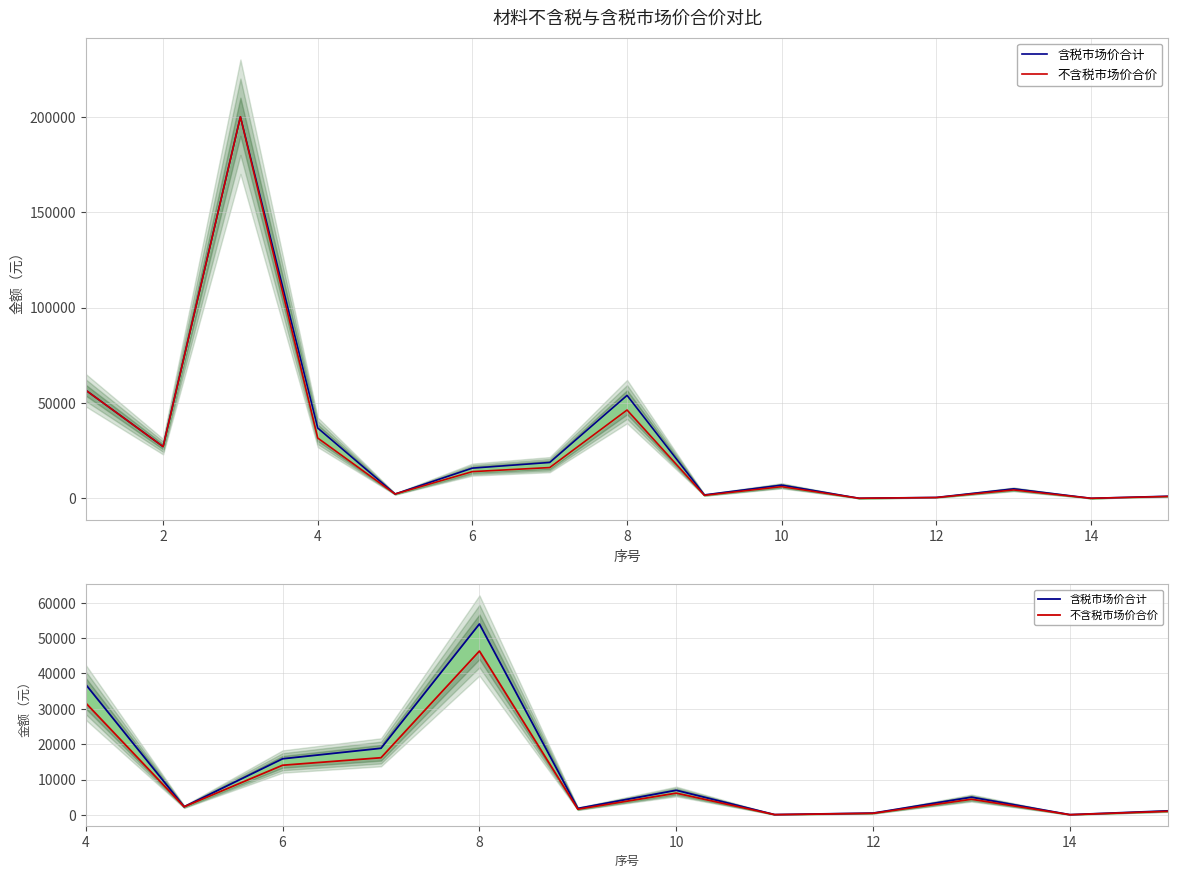

Where is the first local minimum for 含税市场价合计?

2